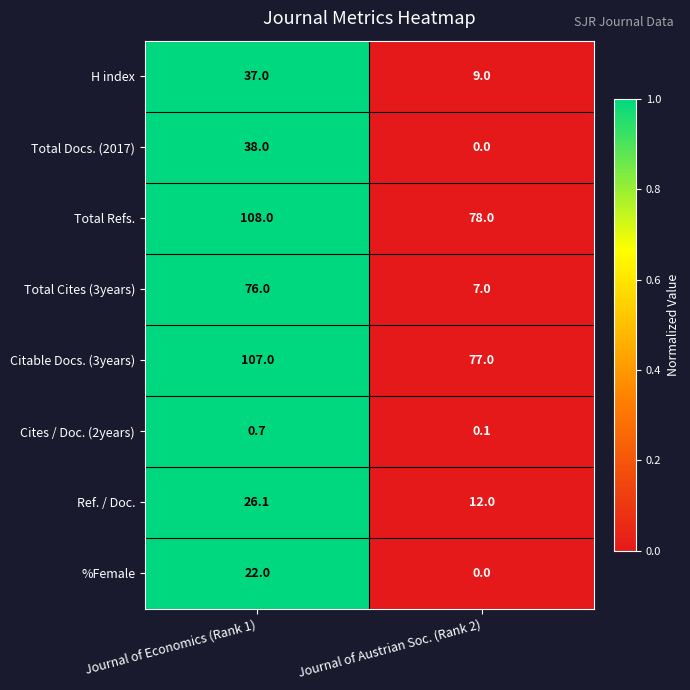

Which label corresponds to the largest value in the chart?

Journal of Economics (Rank 1)